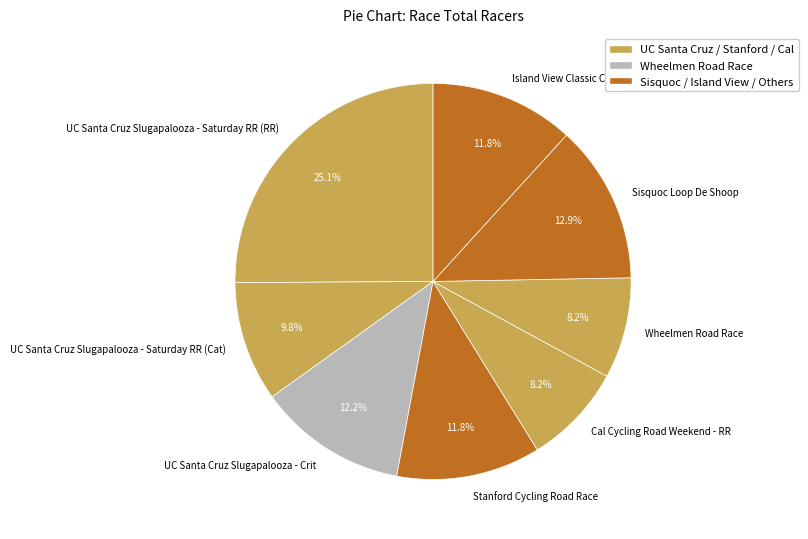

What percentage is the Island View Classic Criterium slice, to the nearest percent?

12%